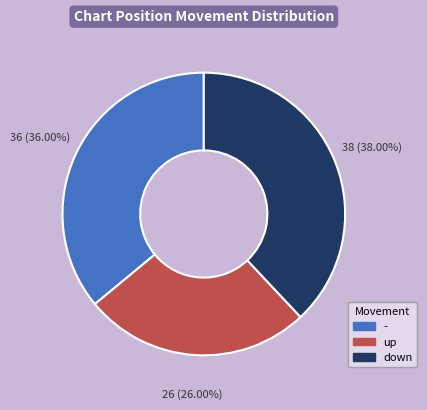

Which slice is the smallest?

up